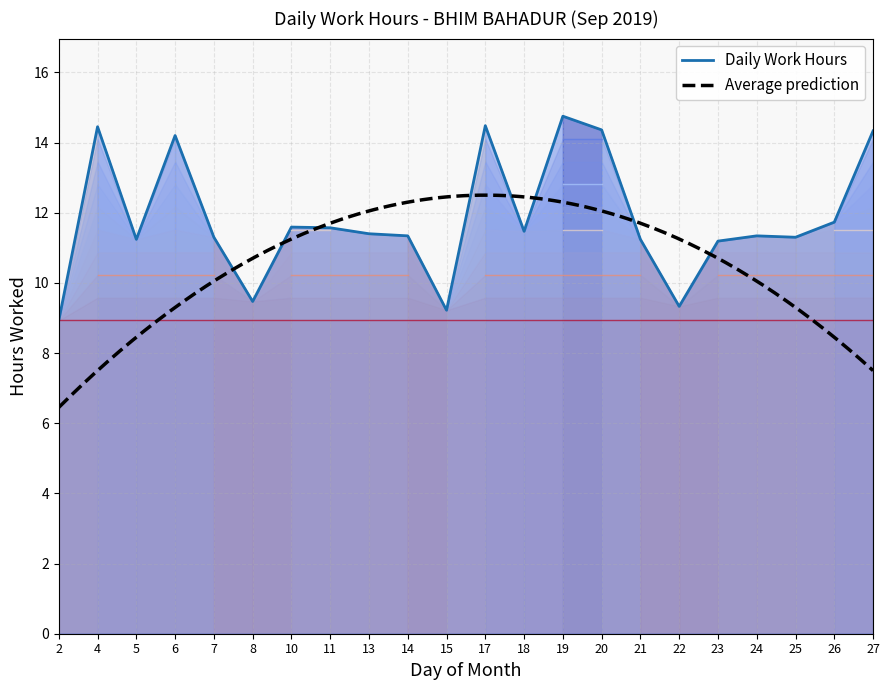

Where is the first local minimum?

5